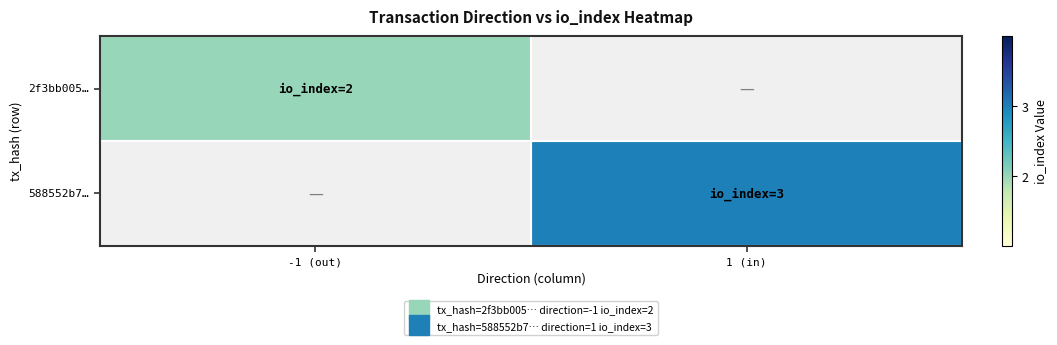

At 1 (in), list the series in order from smallest to largest.

2f3bb005…, 588552b7…